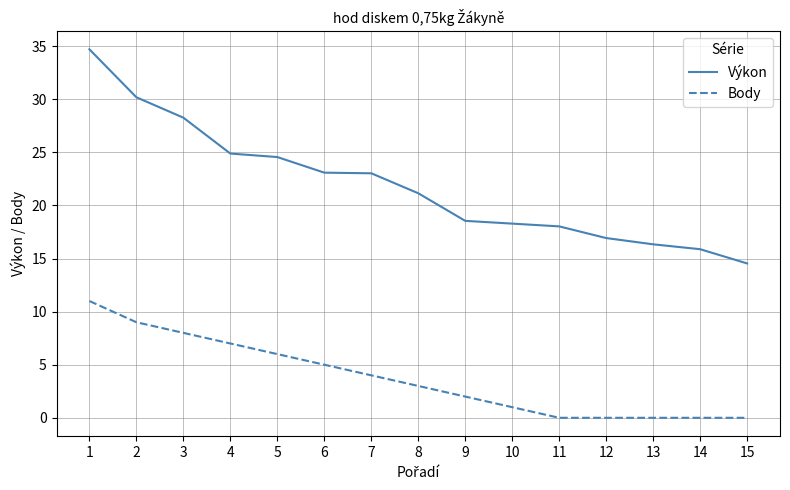

The Body series shows -5.0 at 12. True or false?

False